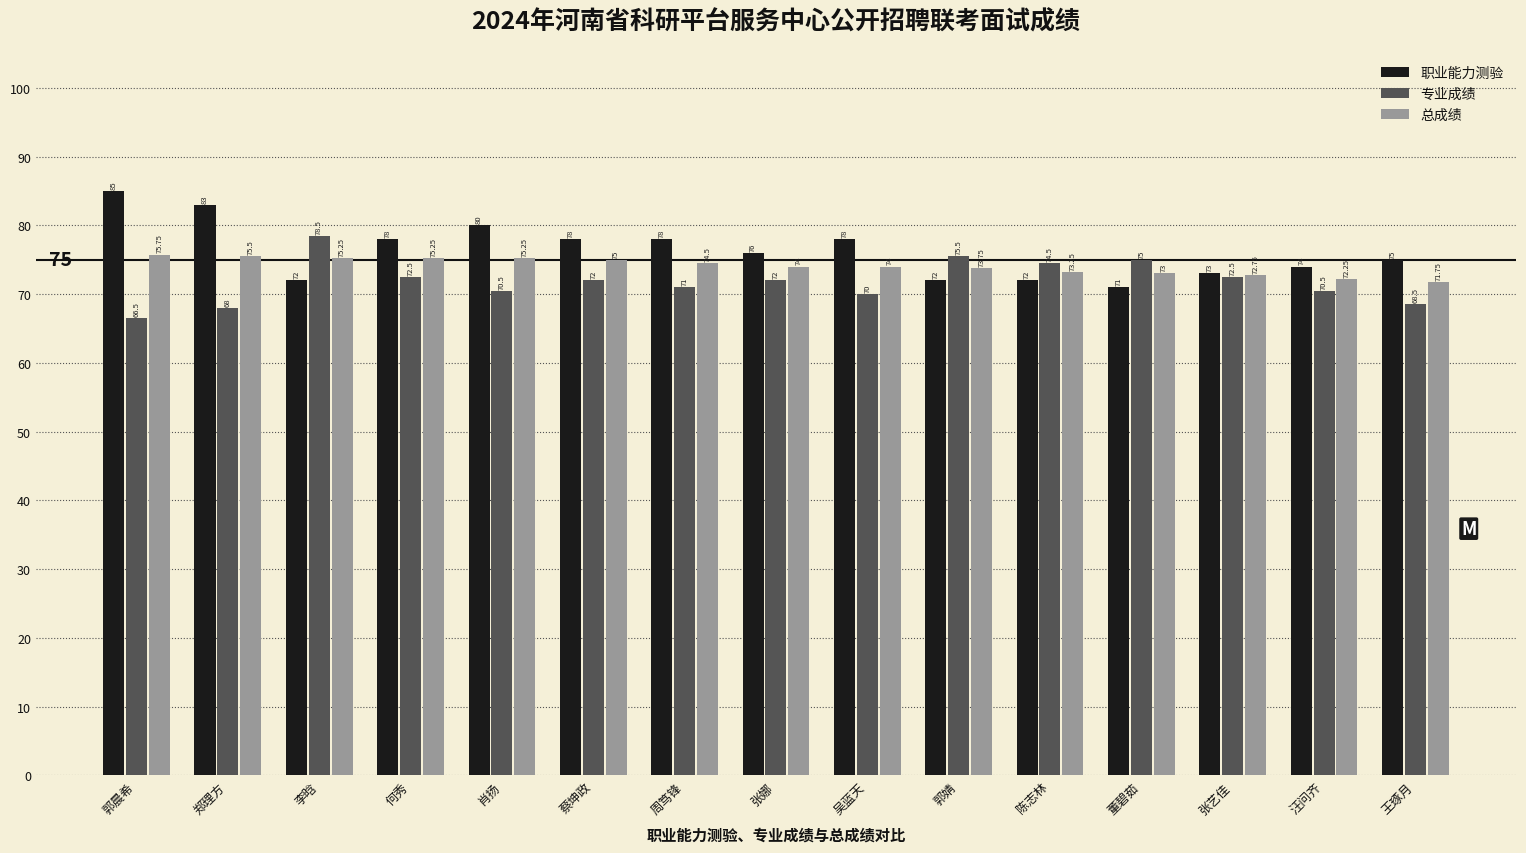

What is the lowest value of the 专业成绩 series?

66.5